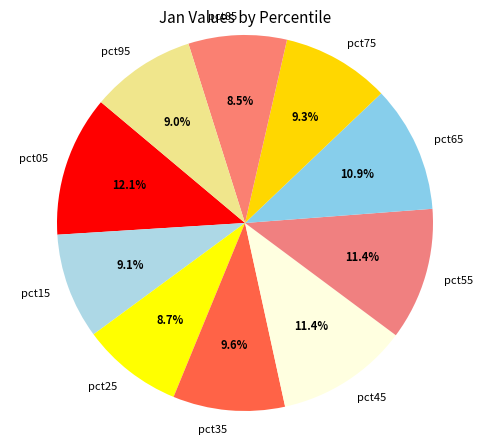

True or false: pct85 accounts for 1% of the total.

False